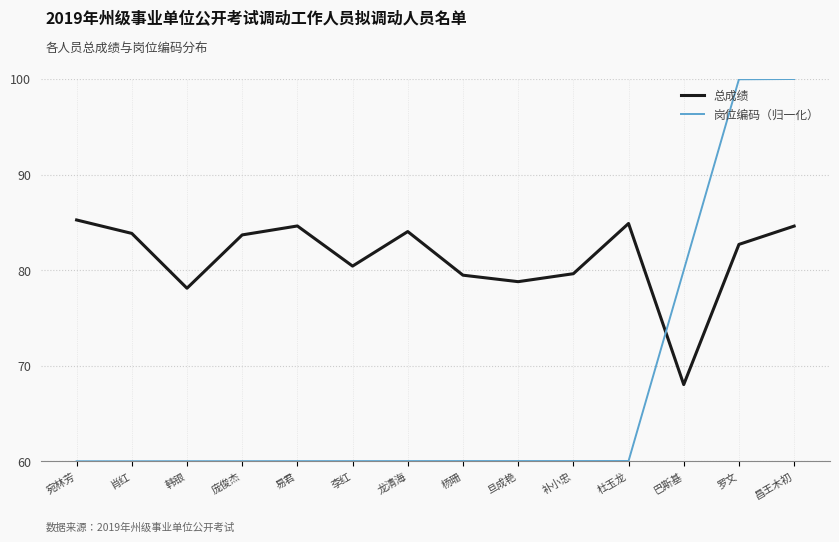

At which category is the sum across all series the highest?

昌王木初